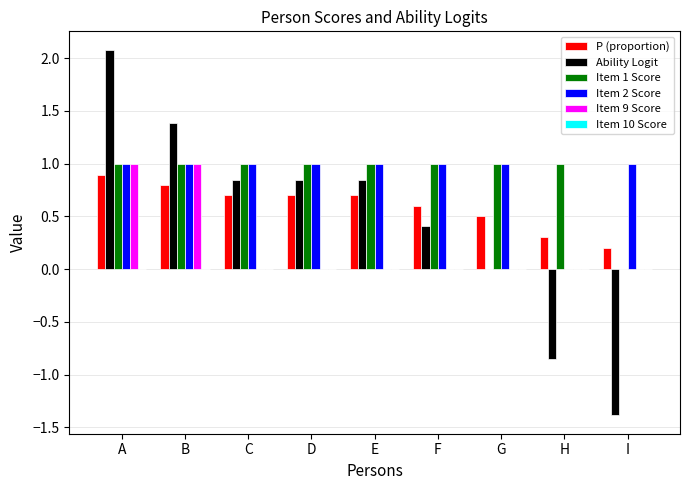

Between G and H, which series saw the biggest shift?

Item 2 Score